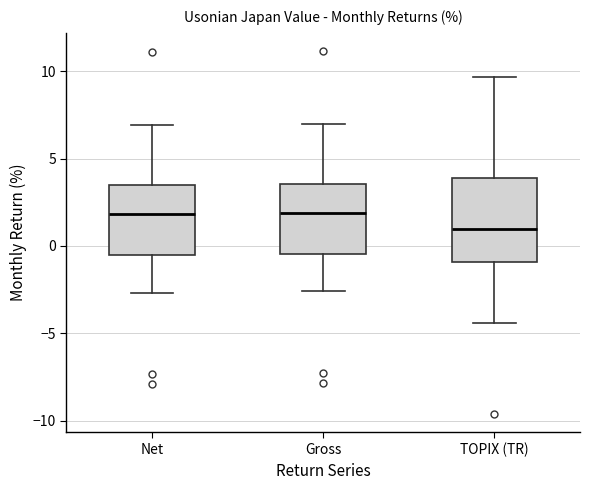

Reading left to right, transcribe this box plot: for each box, give where its median line is, the range the box spans, and where its two whiskers end, as read against the y-axis. The values are not printed on the chart, so give them approximately, as read against the axis.

Net: median 2.0, box -0.5 to 3.5, whiskers -2.5 to 7.0
Gross: median 2.0, box -0.5 to 3.5, whiskers -2.5 to 7.0
TOPIX (TR): median 1.0, box -1.0 to 4.0, whiskers -4.5 to 9.5